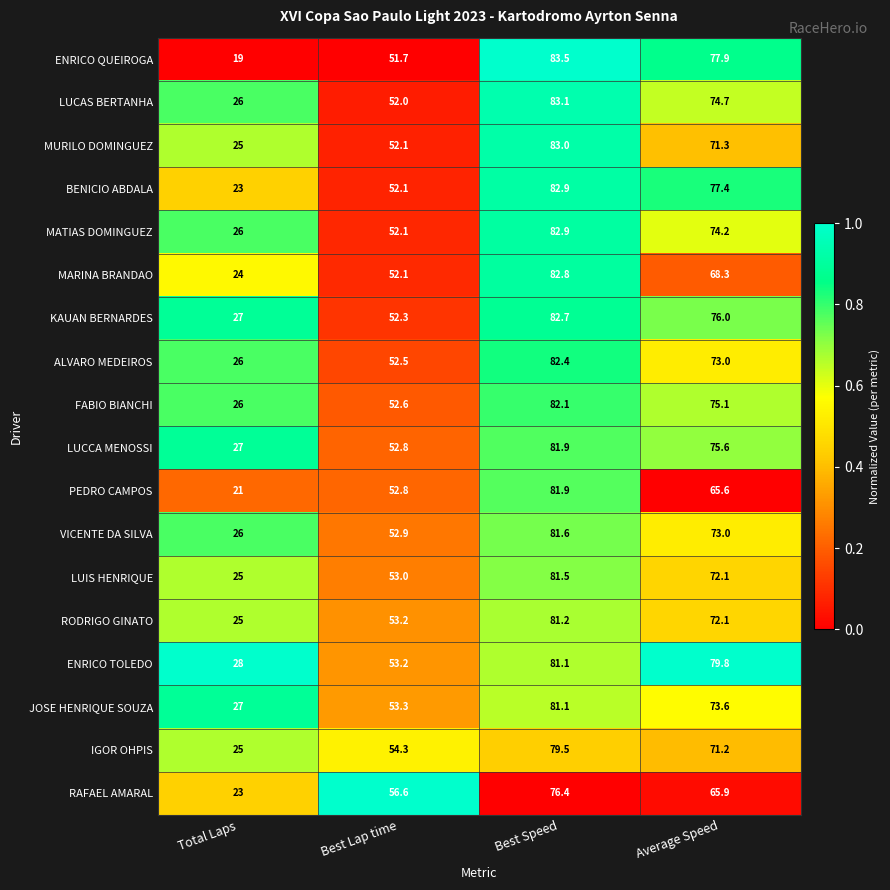

The ENRICO QUEIROGA series shows 10.5 at Total Laps. True or false?

False